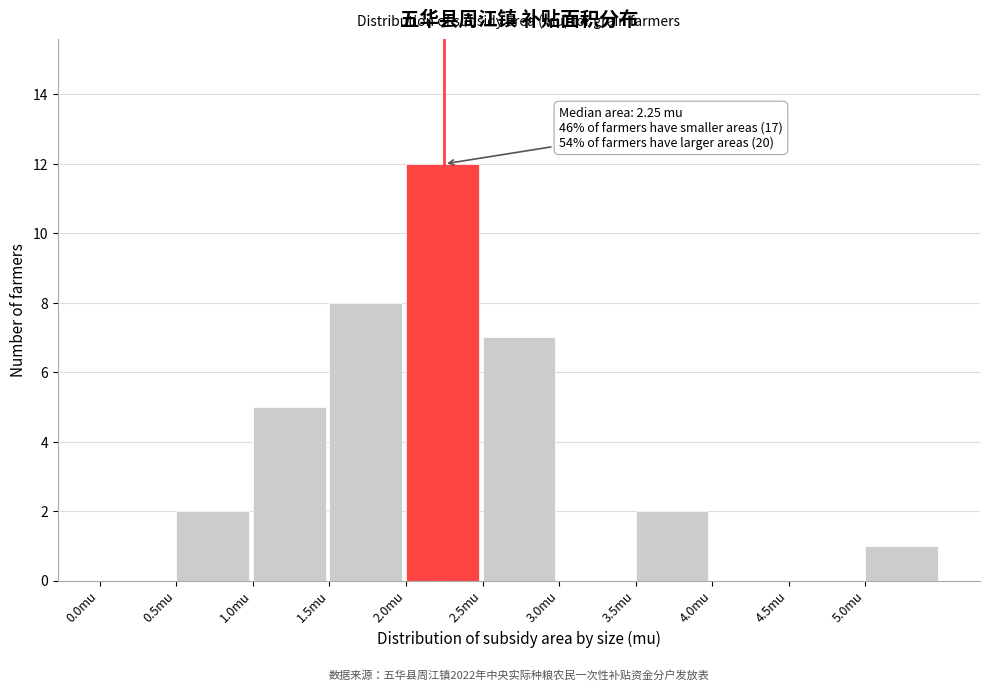

Which range on the x-axis has the tallest bar?

2.0 to 2.5